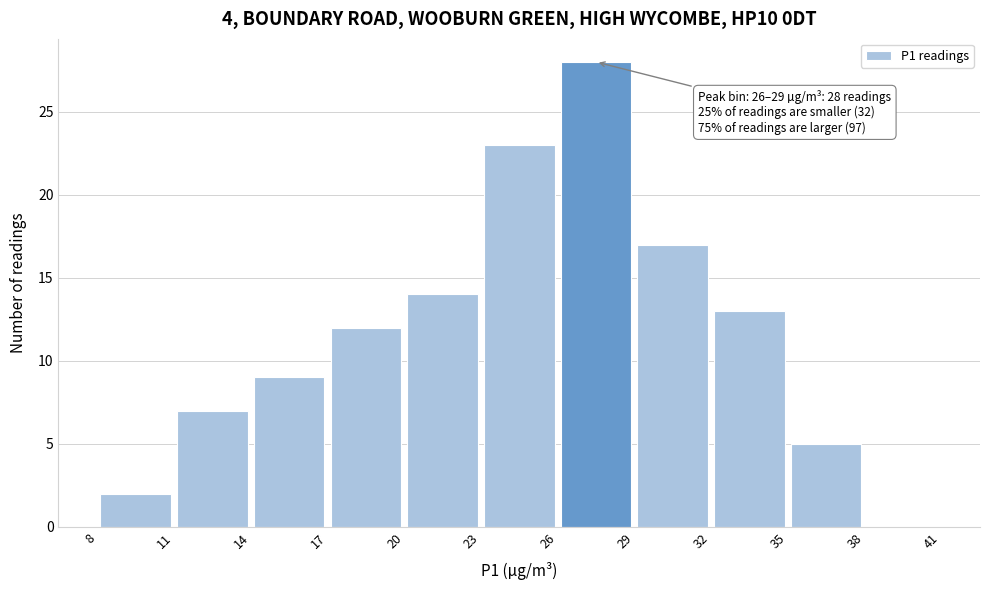

Over which range of the x-axis is the bar tallest?

26 to 29